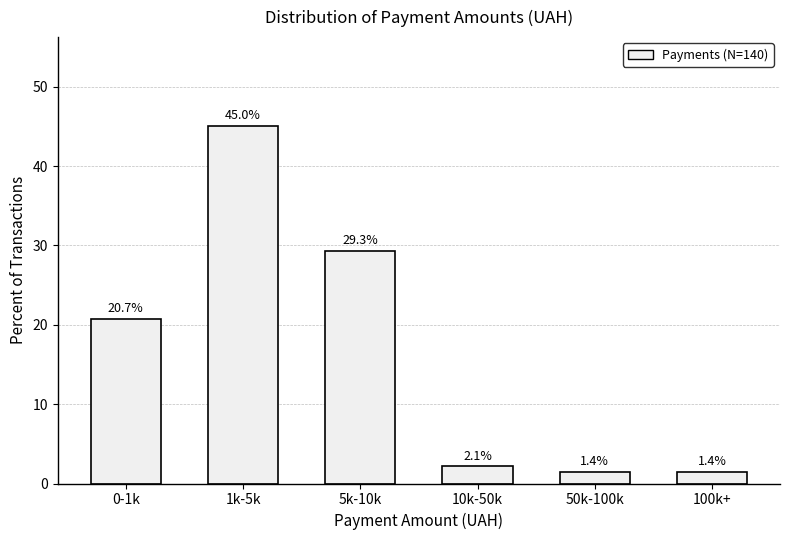

Reading right to left, extract all data points from this chart.

1.4	1.4	2.1	29.3	45.0	20.7